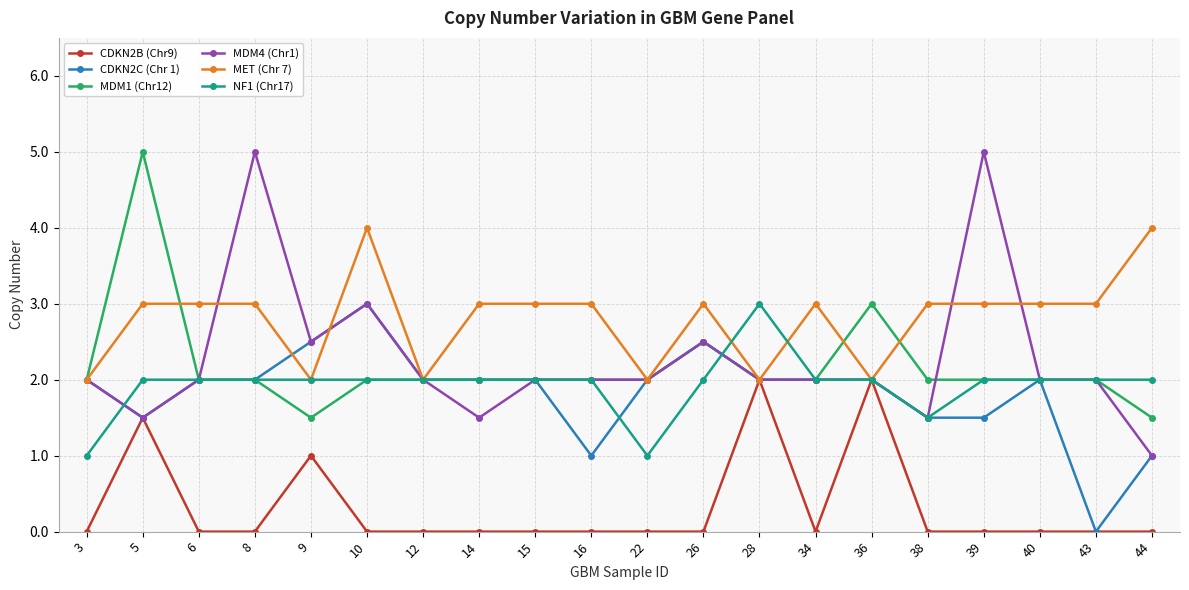

What is the spread (max minus min) of values at 12?

2.0